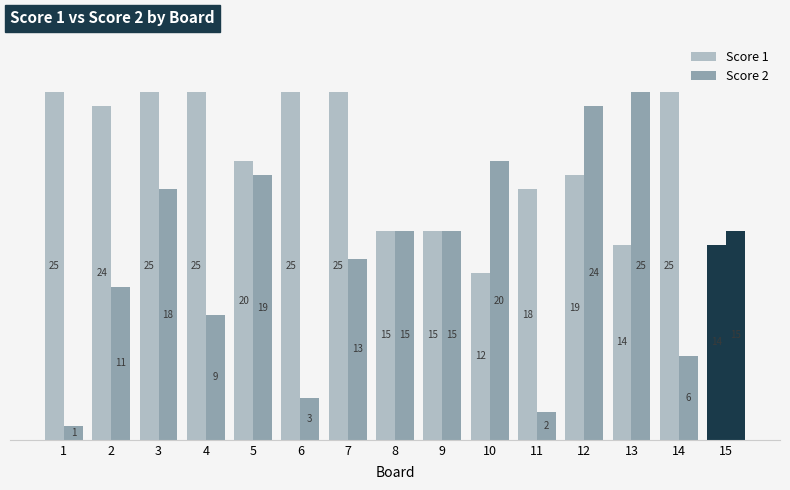

Reading left to right, transcribe all the data shown in this chart.

Score 1: 1=25	2=24	3=25	4=25	5=20	6=25	7=25	8=15	9=15	10=12	11=18	12=19	13=14	14=25	15=14
Score 2: 1=1	2=11	3=18	4=9	5=19	6=3	7=13	8=15	9=15	10=20	11=2	12=24	13=25	14=6	15=15